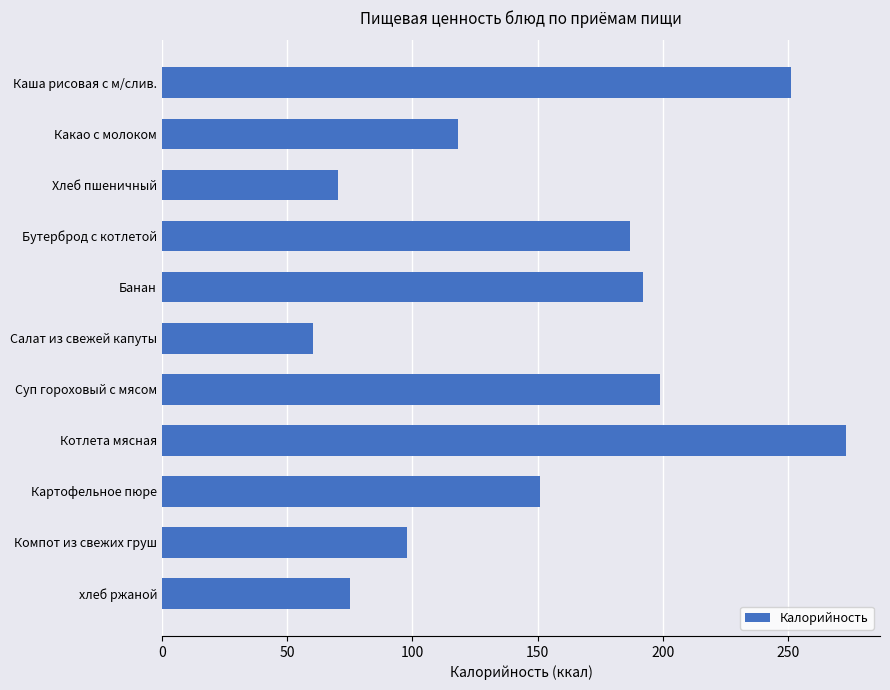

What is the label of the 6th bar from the top?

Салат из свежей капуты